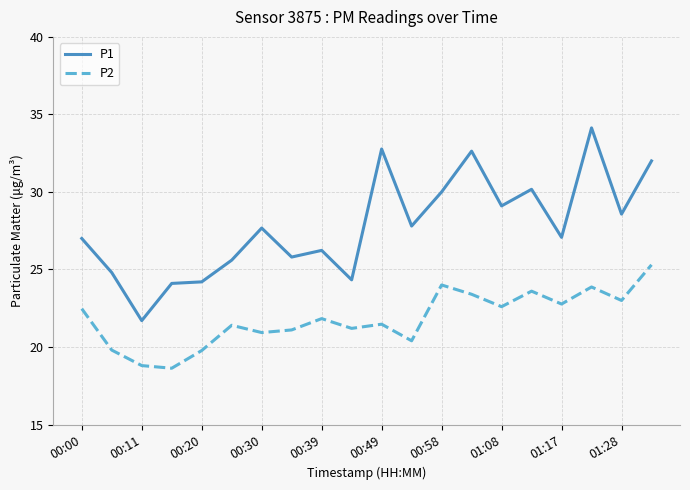

True or false: P1 and P2 cross at least once.

False